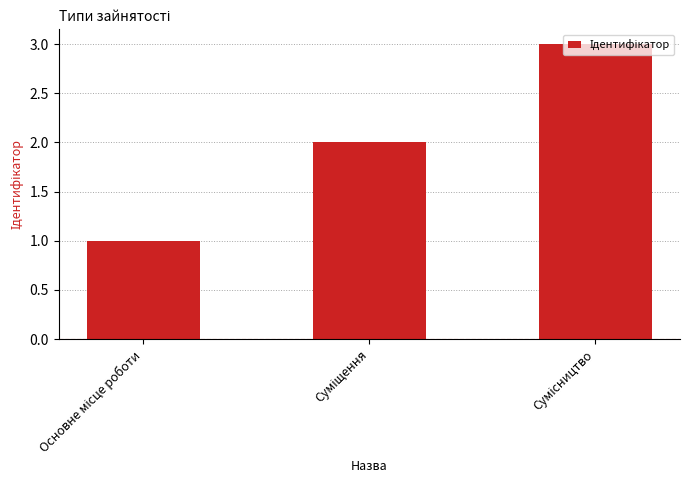

Reading left to right, extract all data points from this chart.

1	2	3